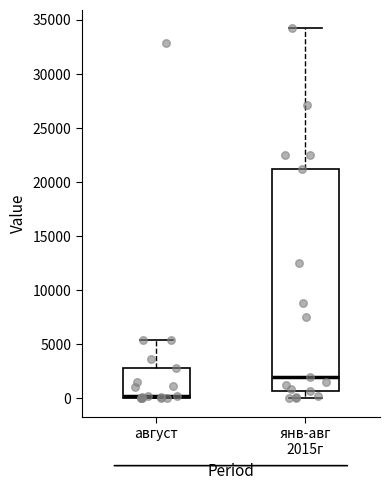

Where does the lower whisker of the box for янв-авг 2015г end on the y-axis? The values are not printed on the chart, so give them approximately, as read against the axis.

0